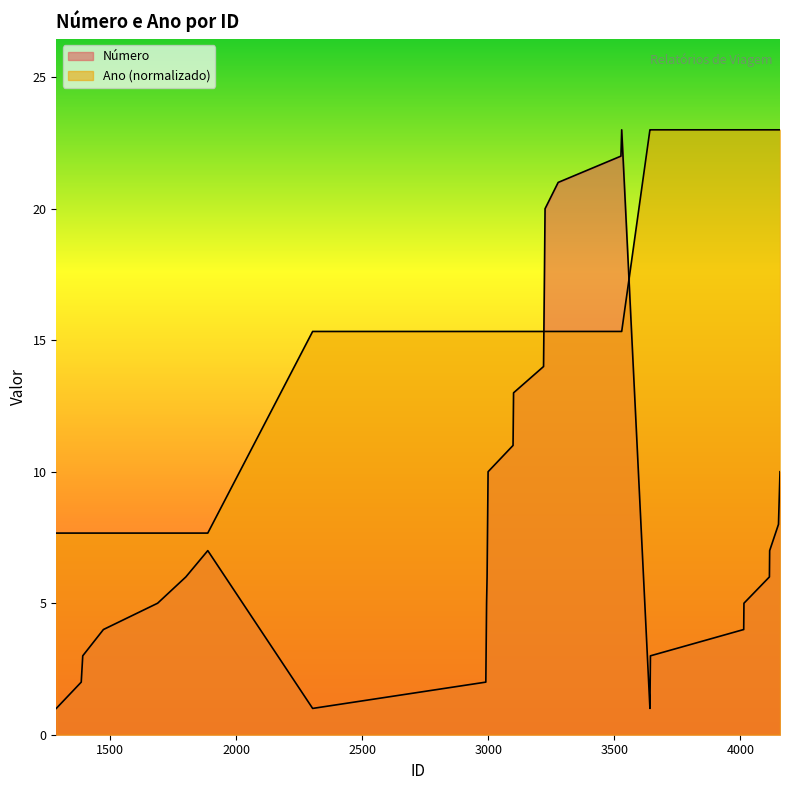

Rank the series by their average value, from lowest to highest.

Número, Ano